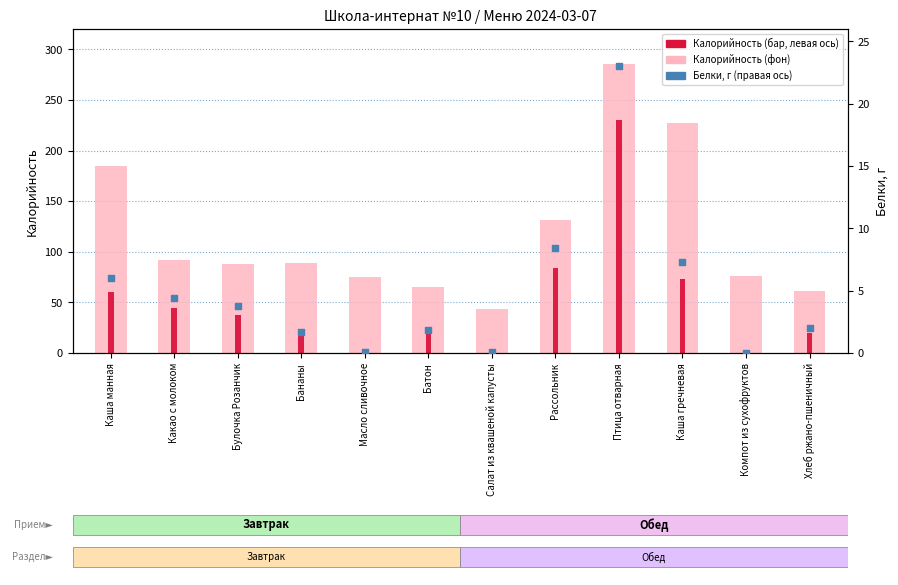

Which series reaches the minimum Y coordinate?

Белки (×10)